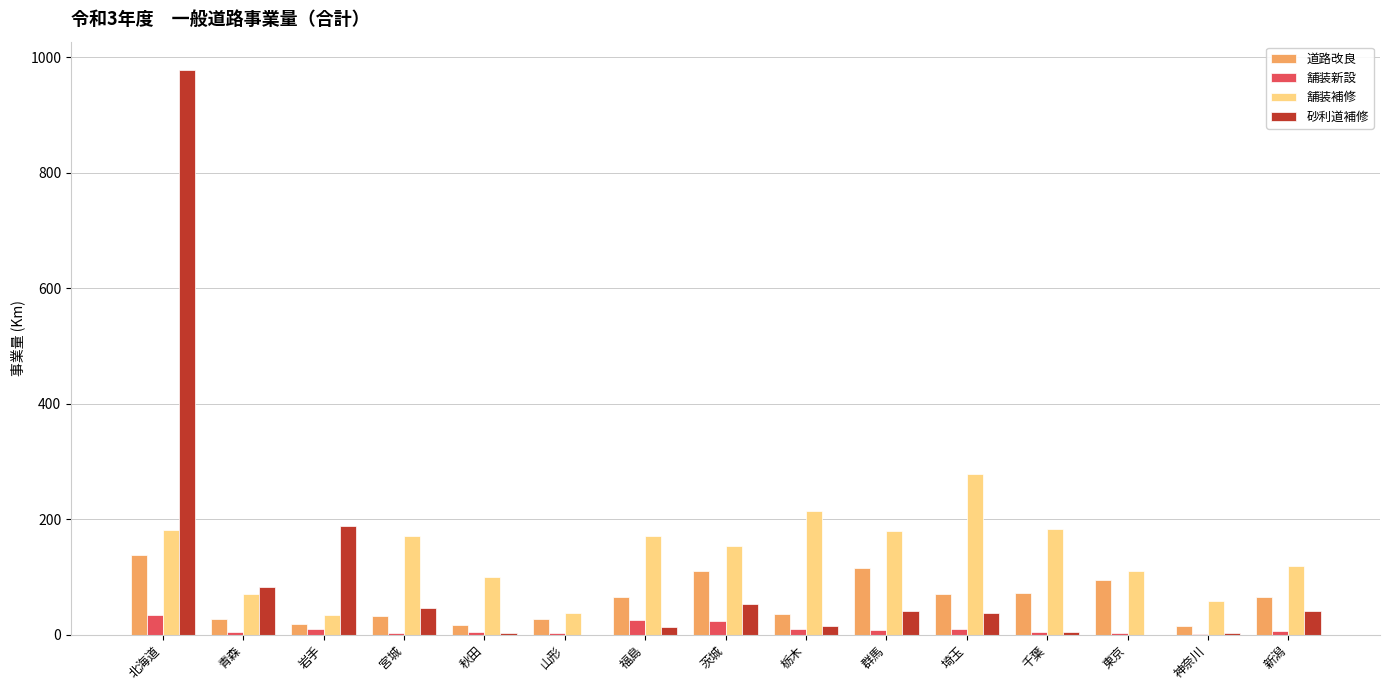

What is the sum of all 砂利道補修 values?

1503.7